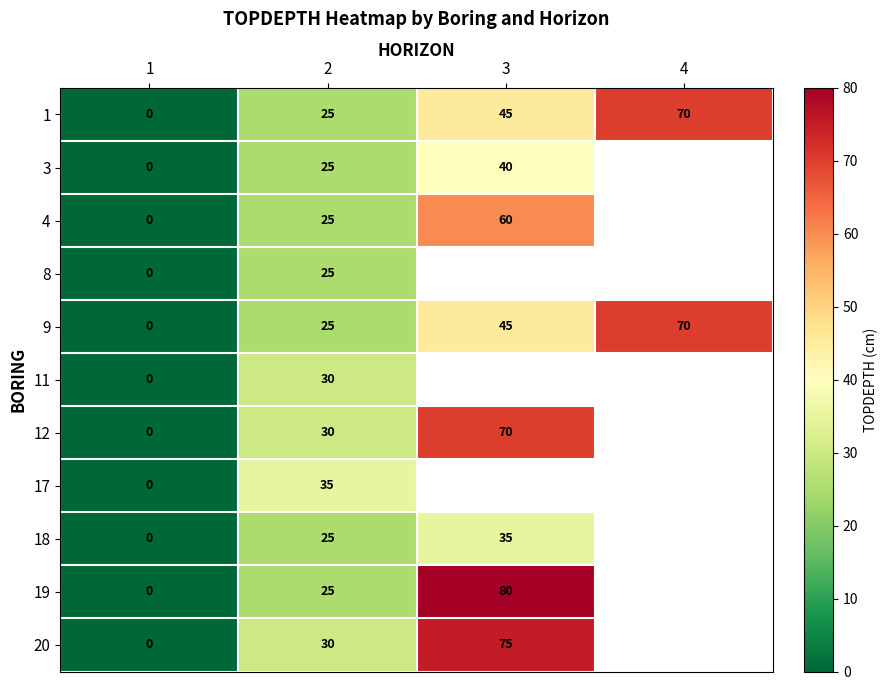

True or false: 17 has a value of 35 at 2.

True